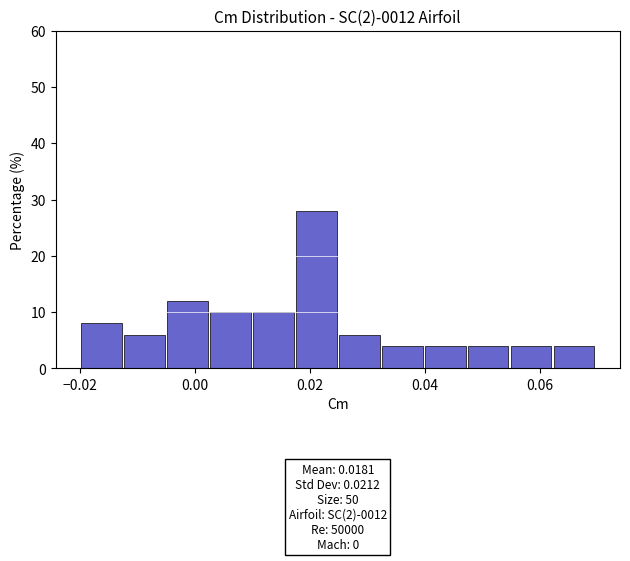

Around what value on the x-axis is the tallest bar? Give the approximate position of its centre, as read against the axis.

0.022